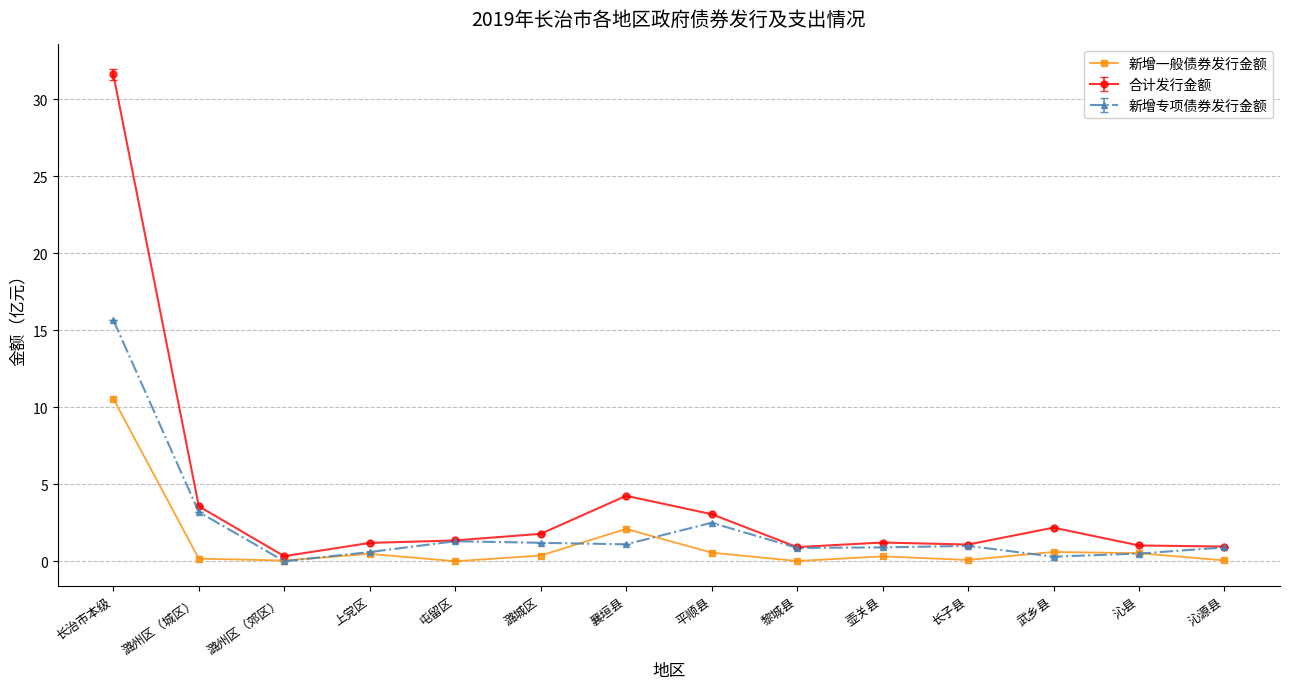

True or false: 新增一般债券发行金额 has more than 2 points higher than both neighbors.

True